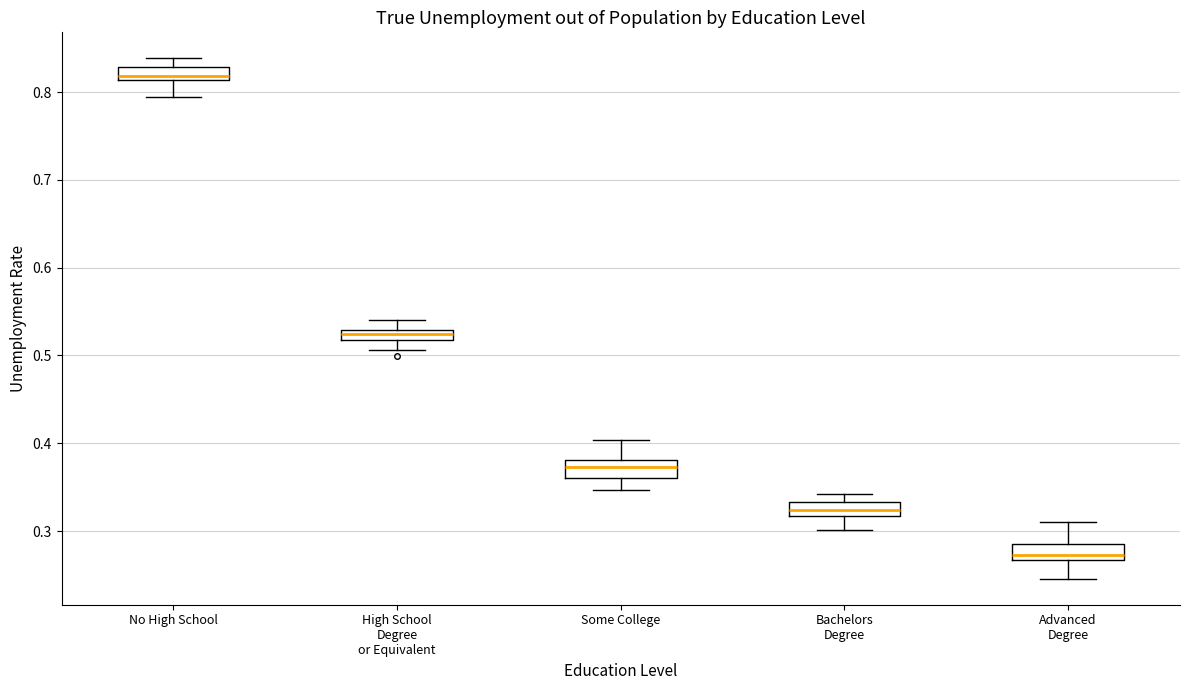

Where does the lower whisker of the box for High School Degree or Equivalent end on the y-axis? The values are not printed on the chart, so give them approximately, as read against the axis.

0.51